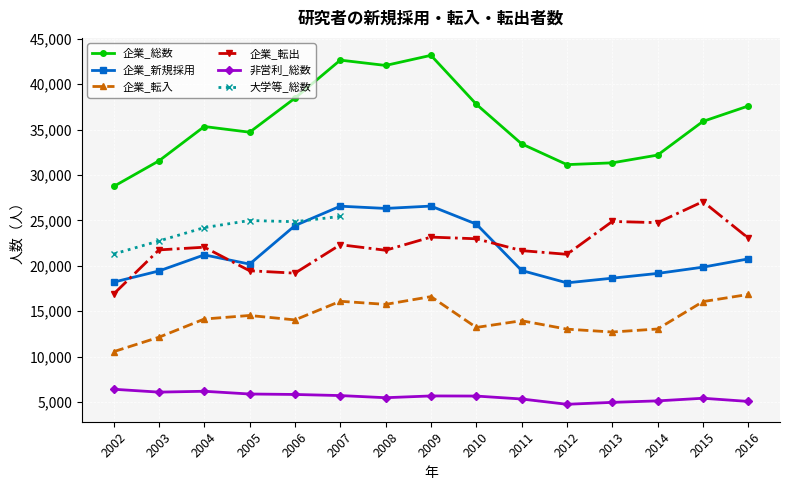

How many interior local peaks does the 非営利_総数 series have?

3